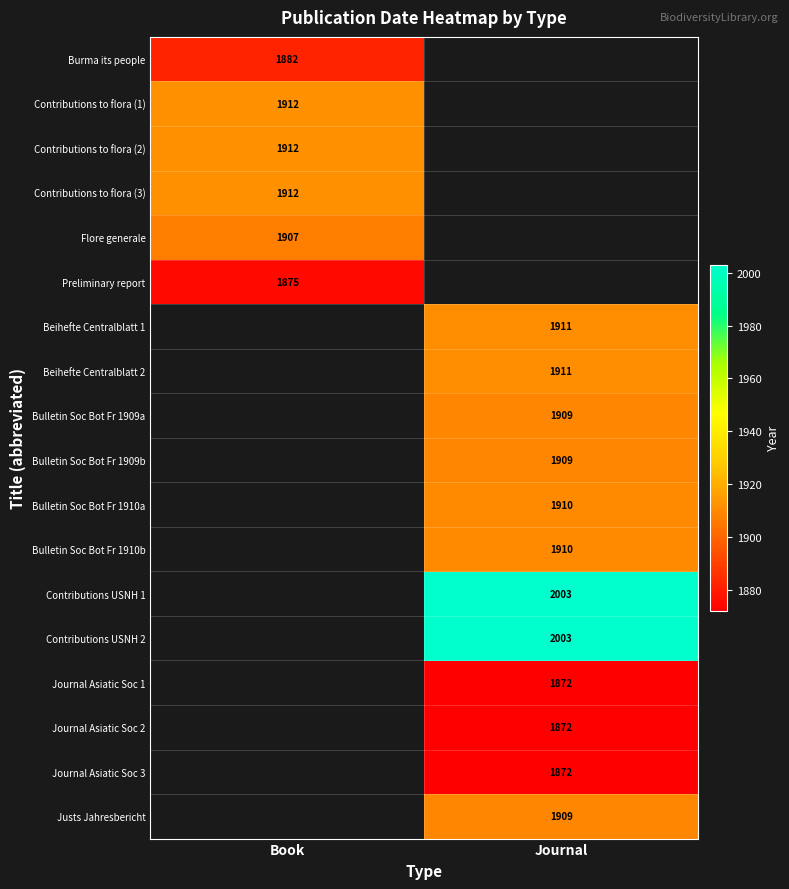

Is it true that Contributions to flora (1) equals 1912 at Book?

True